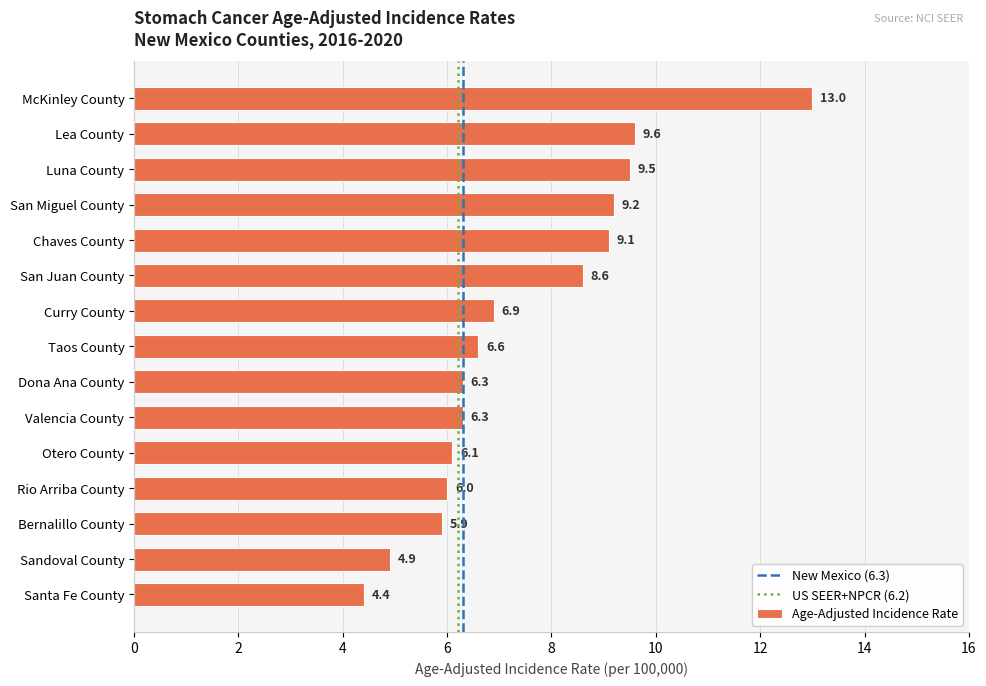

What is the ratio of the value at San Juan County to the value at Sandoval County?

1.8